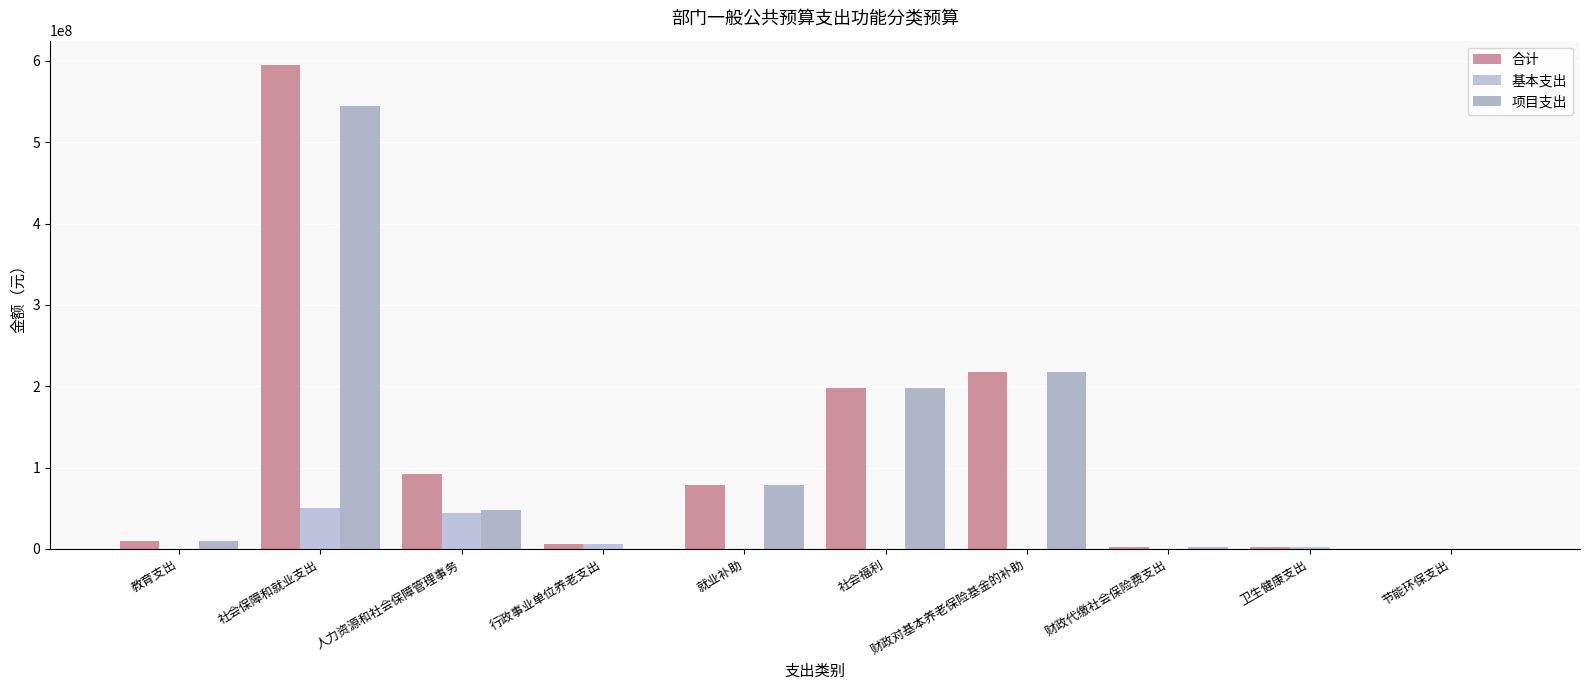

At which label does 合计 reach its peak?

社会保障和就业支出